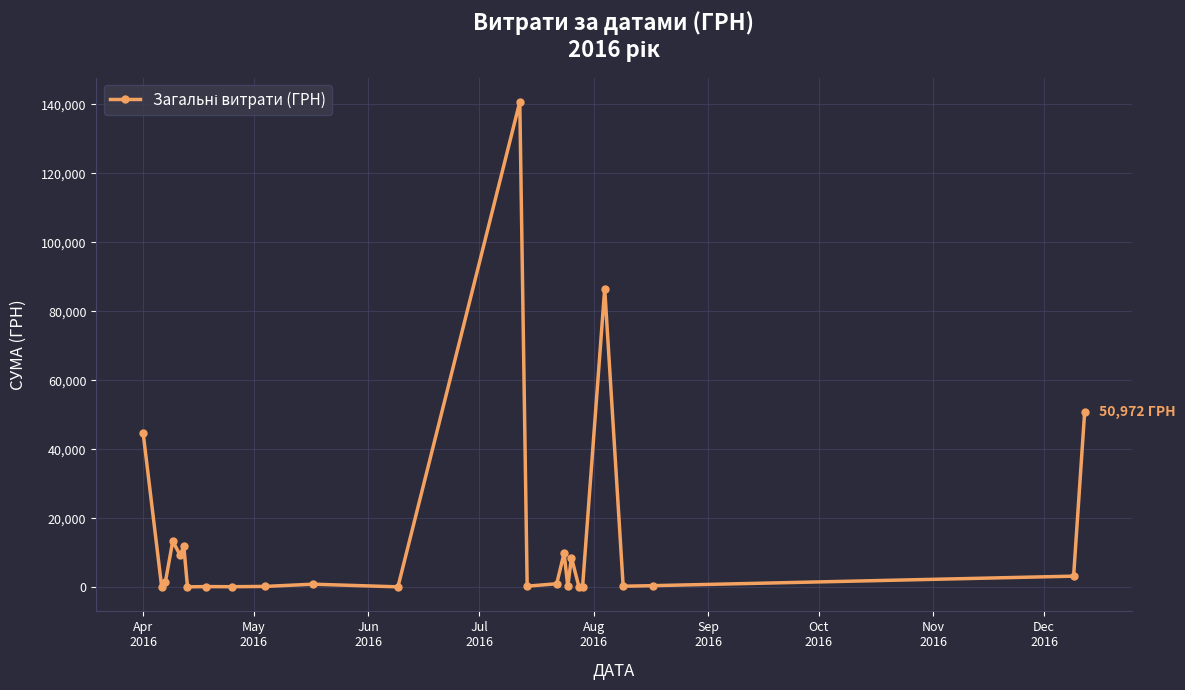

What is the greatest value displayed?

140706.2